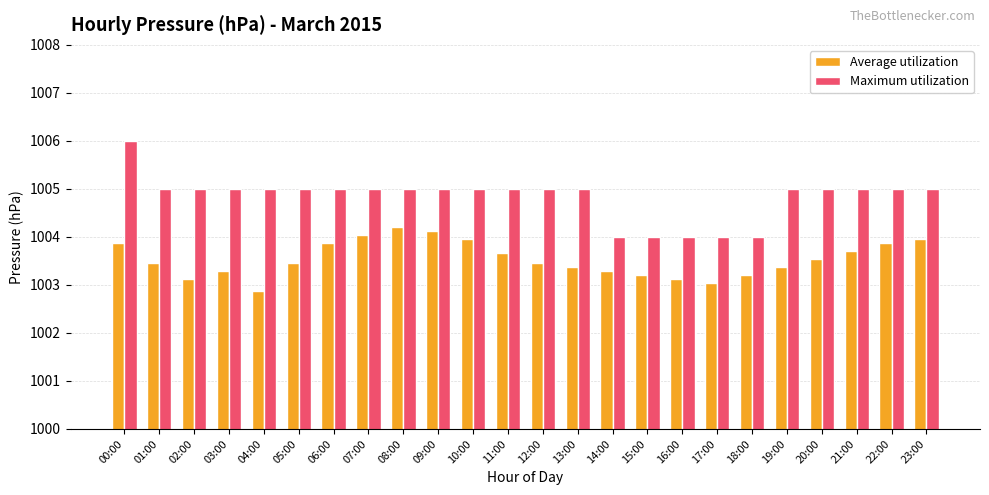

Is the value of Average utilization at 18:00 greater than the value of Maximum utilization at 02:00?

No